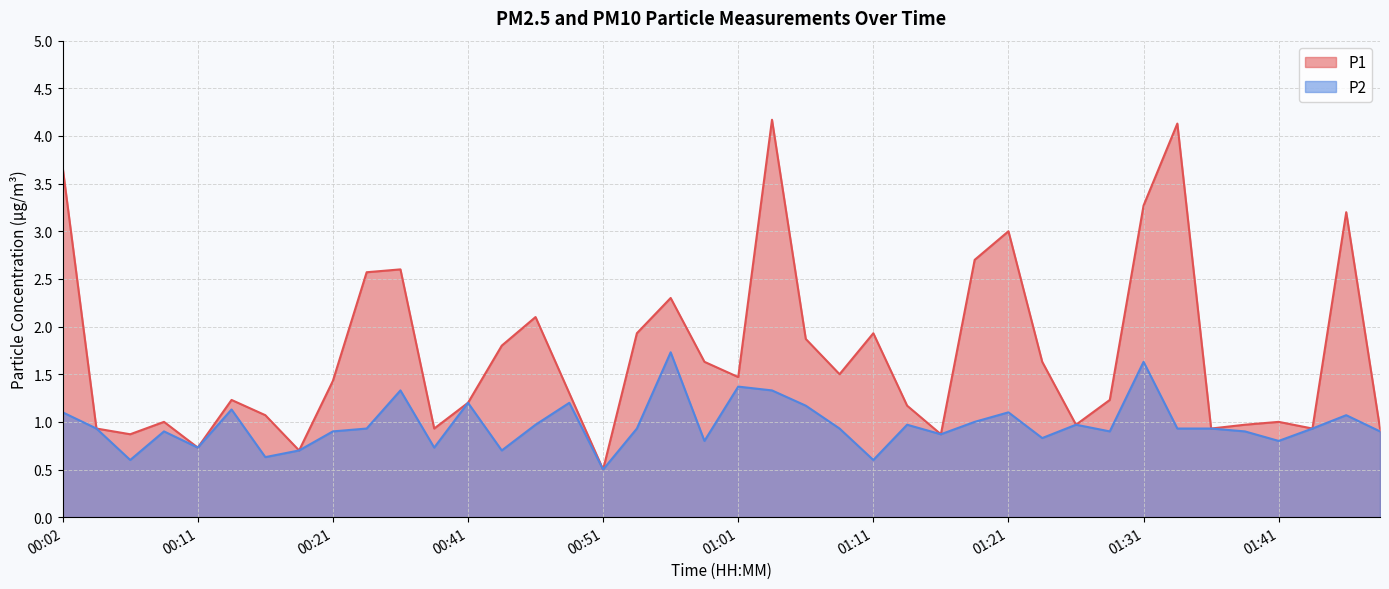

At which category is the sum across all series the highest?

01:04